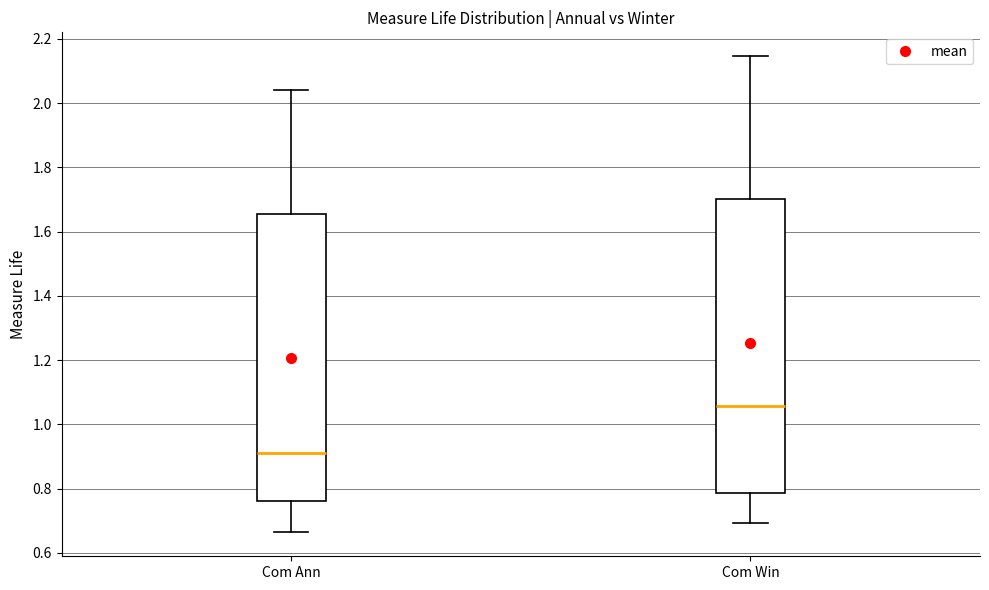

Reading left to right, transcribe this box plot: for each box, give where its median line is, the range the box spans, and where its two whiskers end, as read against the y-axis. The values are not printed on the chart, so give them approximately, as read against the axis.

Com Ann: median 0.90, box 0.76 to 1.66, whiskers 0.66 to 2.04
Com Win: median 1.06, box 0.78 to 1.70, whiskers 0.70 to 2.14